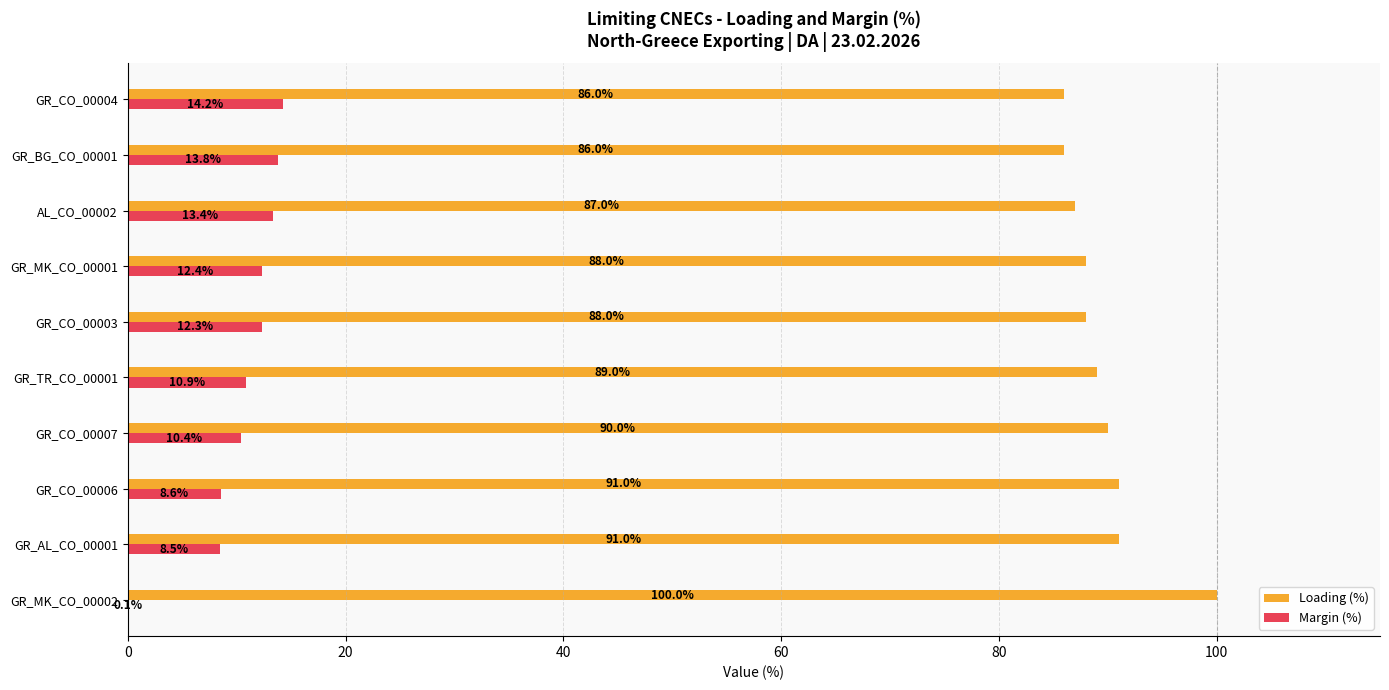

What is the sum of the Loading (%) values at GR_MK_CO_00002 and GR_CO_00004?

186.0